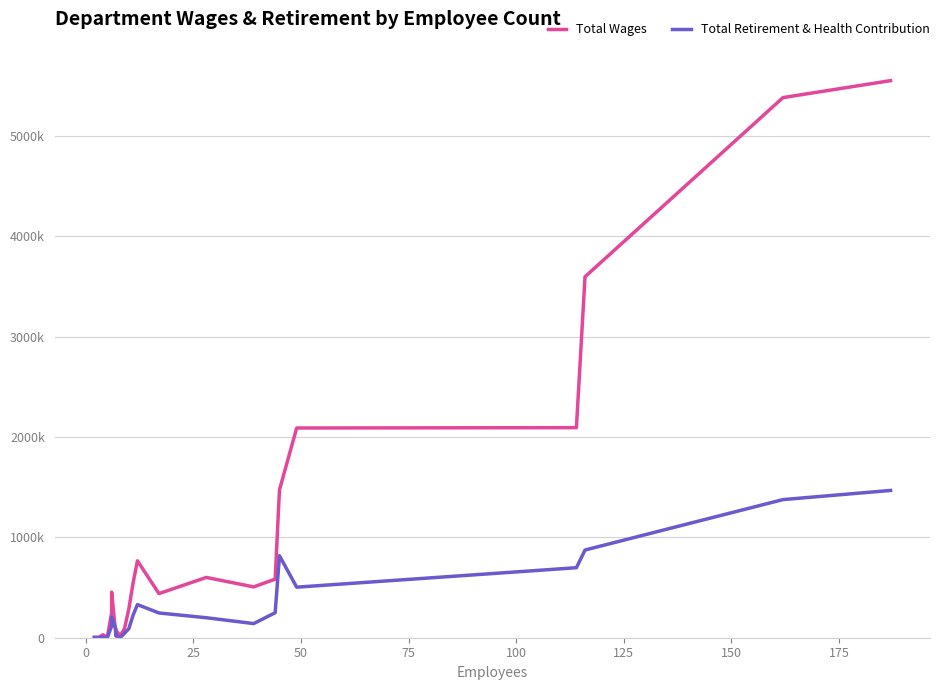

Rank the series by their average value, from highest to lowest.

Total Wages, Total Retirement & Health Contribution